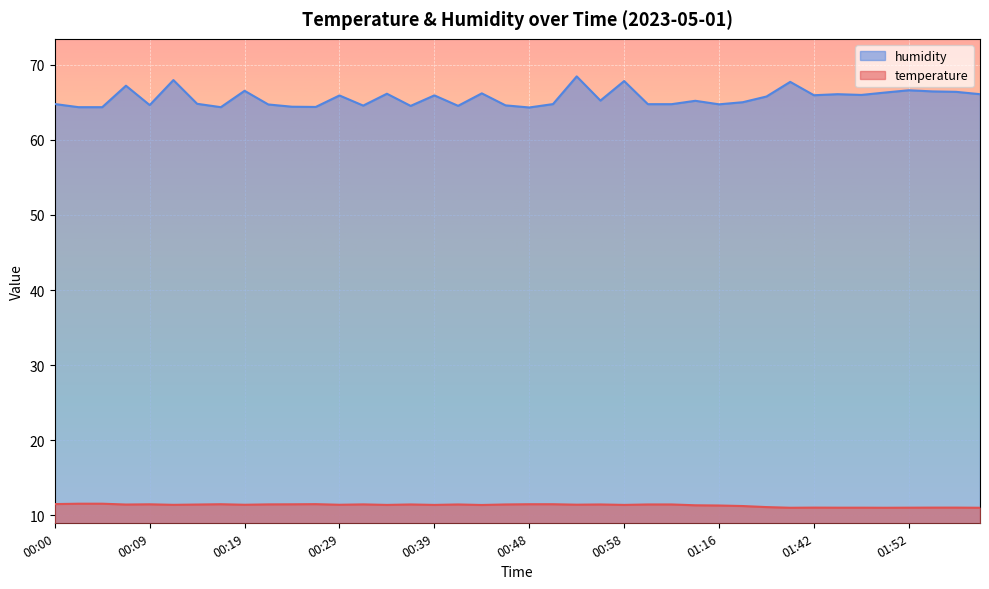

List the series in order of their overall mean, highest first.

humidity, temperature